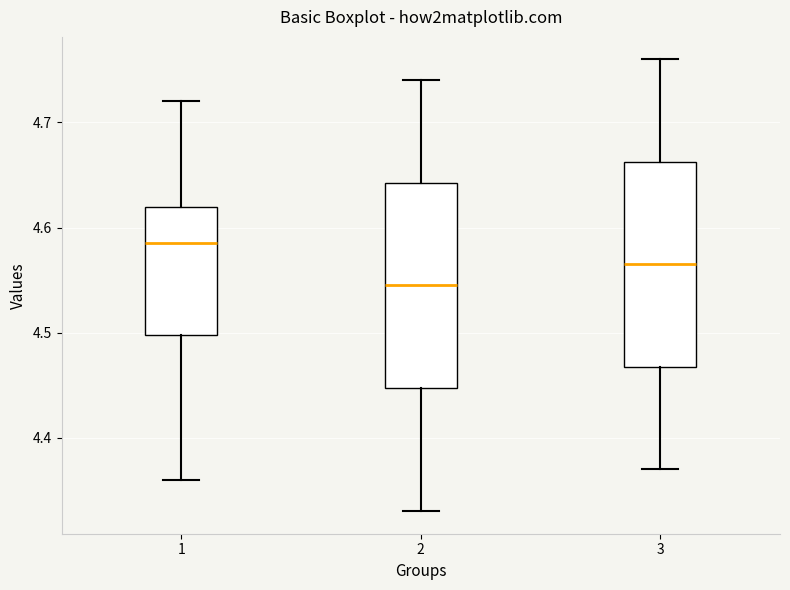

Which box has the highest median line?

1